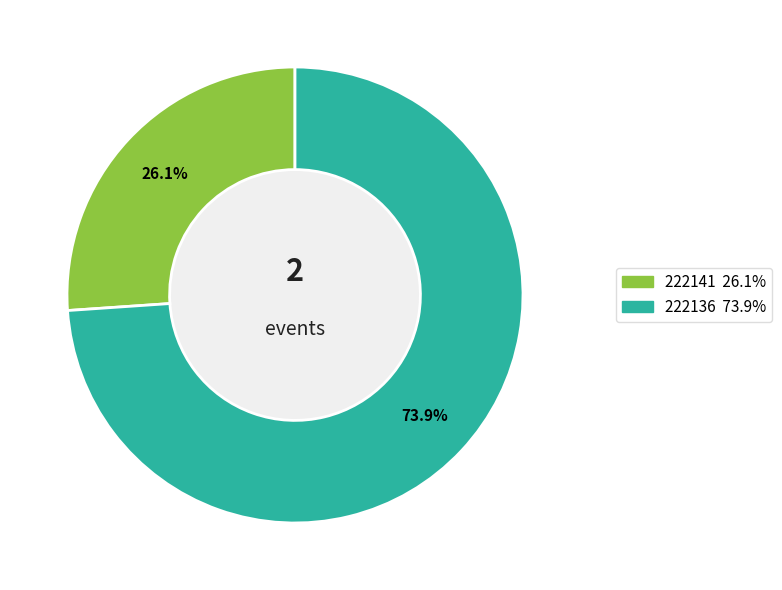

Does 222141 account for over 50% of the chart?

No